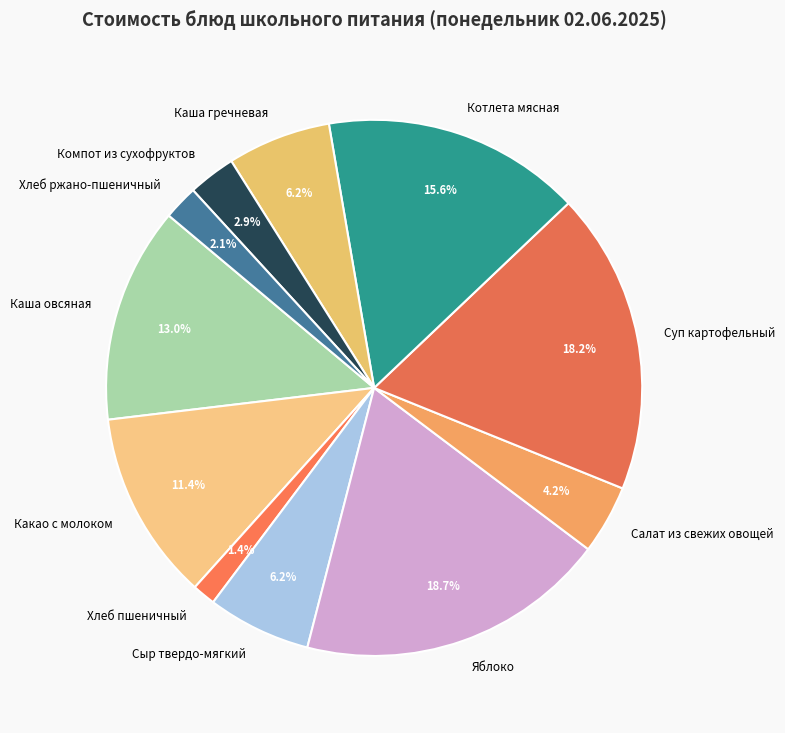

Is the sum of Хлеб ржано-пшеничный and Салат из свежих овощей greater than half?

No